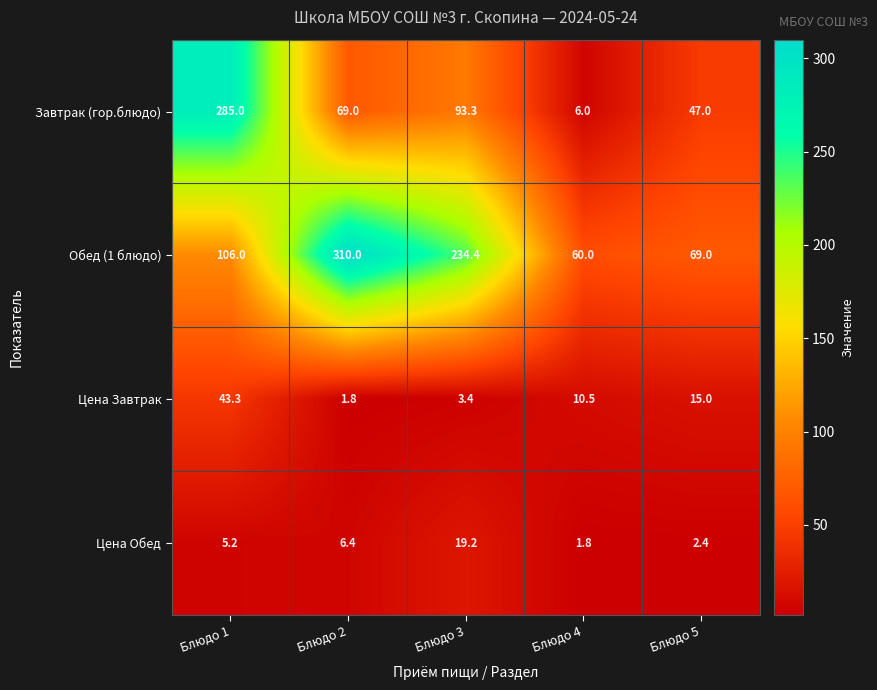

Between Блюдо 2 and Блюдо 4, which series saw the biggest shift?

Обед (1 блюдо)